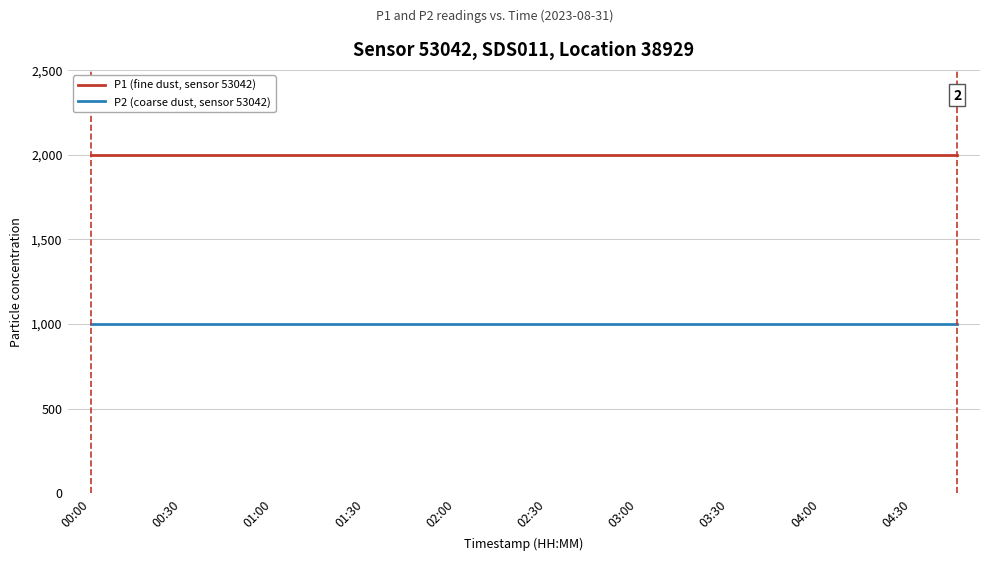

Which series has the largest total across all categories?

P1 (fine dust, sensor 53042)